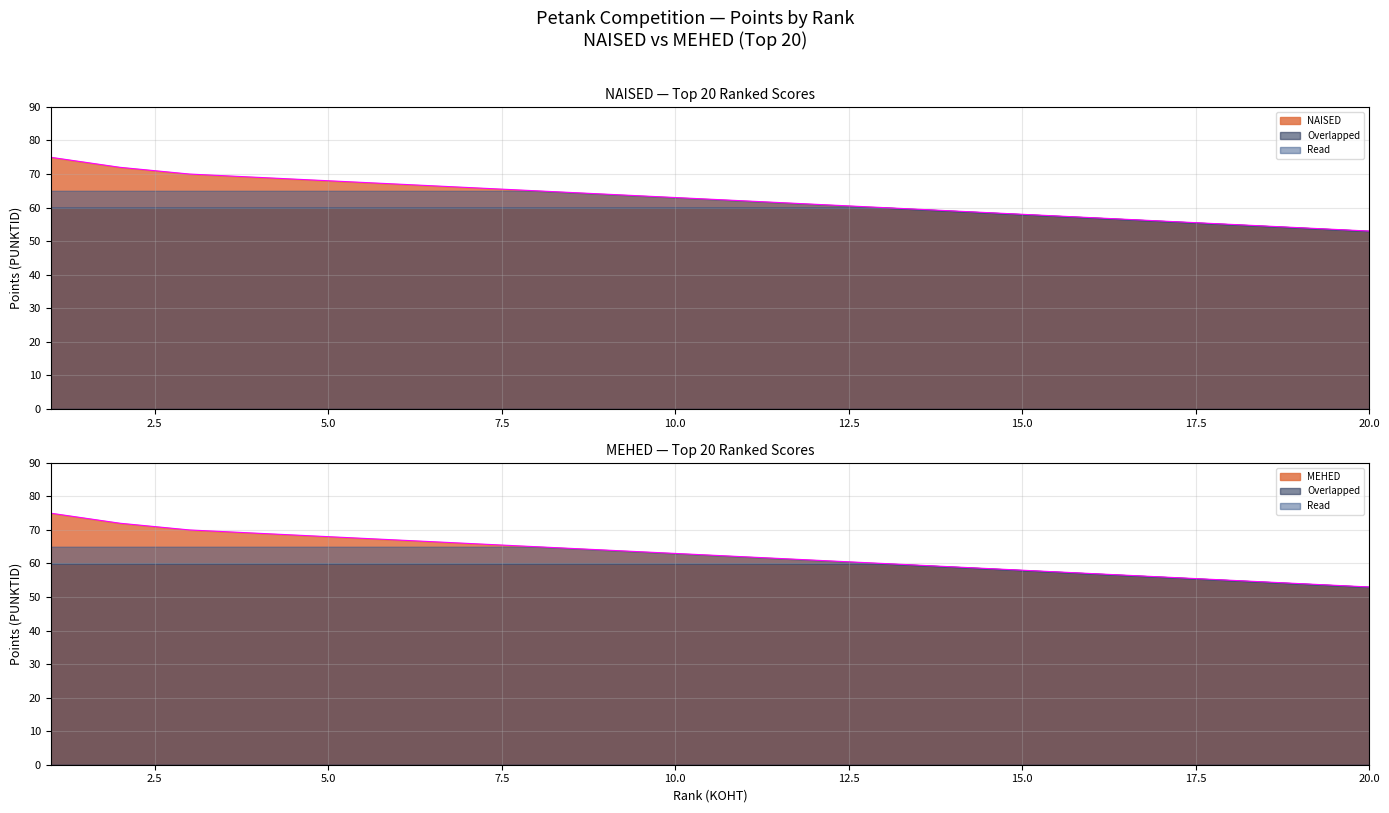

Read the PUNKTID (NAISED) value at 6.

67